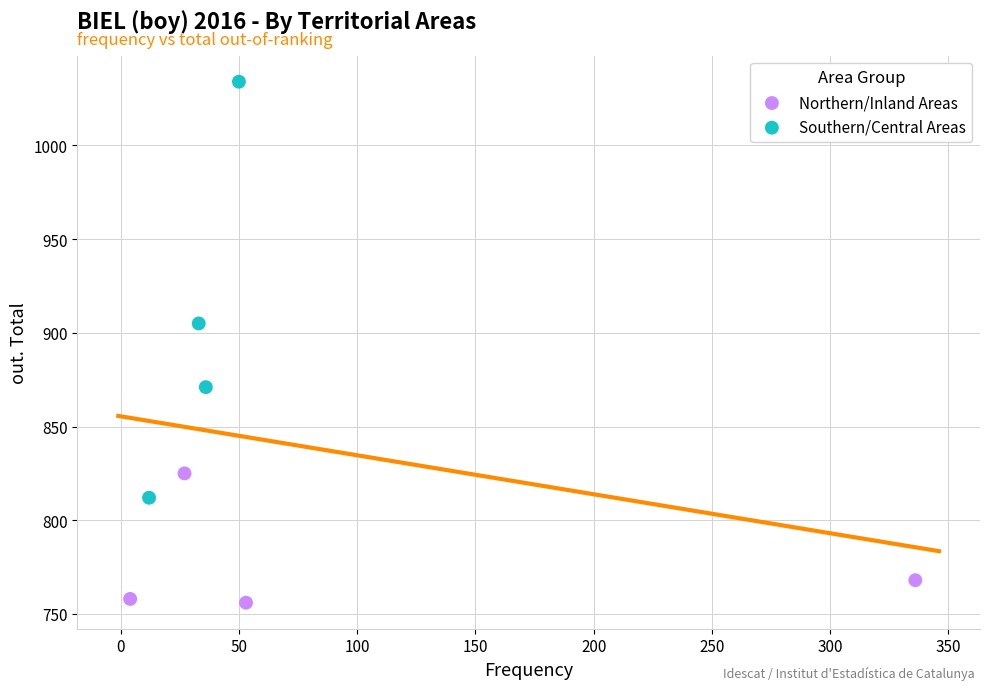

Which series reaches the maximum Y coordinate?

Southern/Central Areas